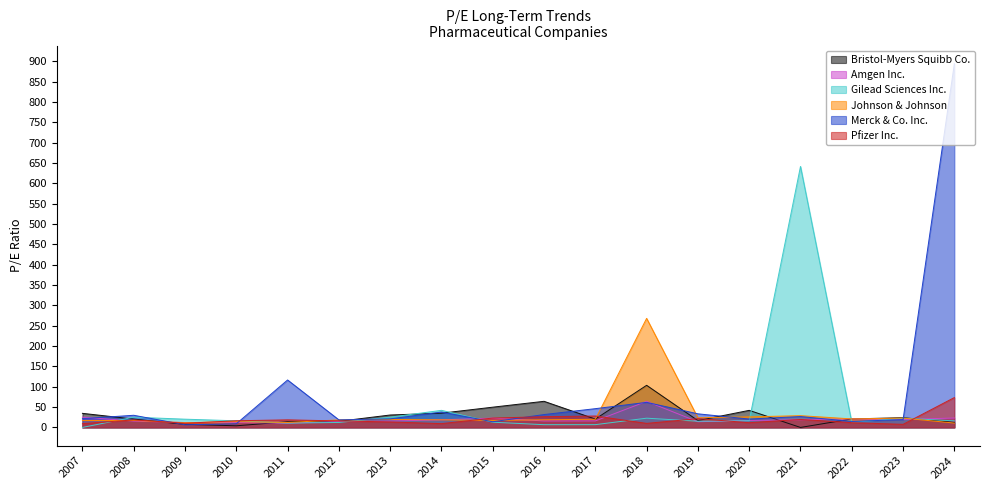

The value of Bristol-Myers Squibb Co. at 2007 is 34.6. True or false?

True